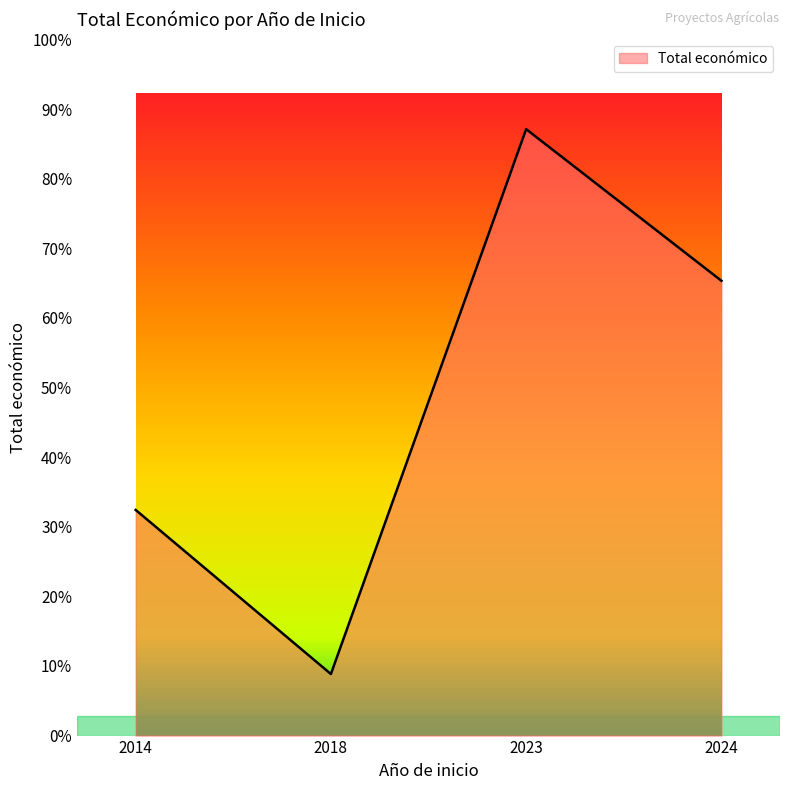

Does the chart have visible grid lines?

No